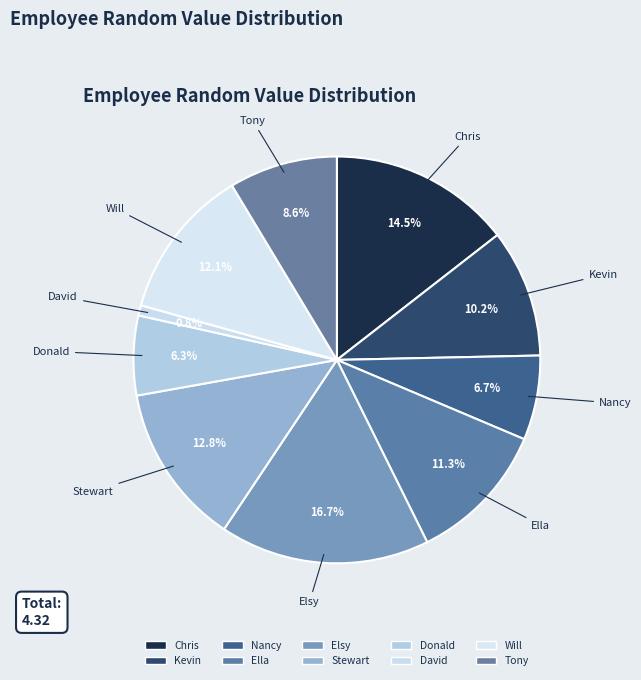

Does any single category account for the majority?

No